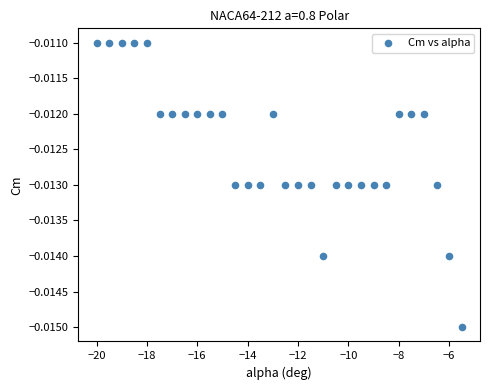

What is the range of X values (max minus min)?

14.5